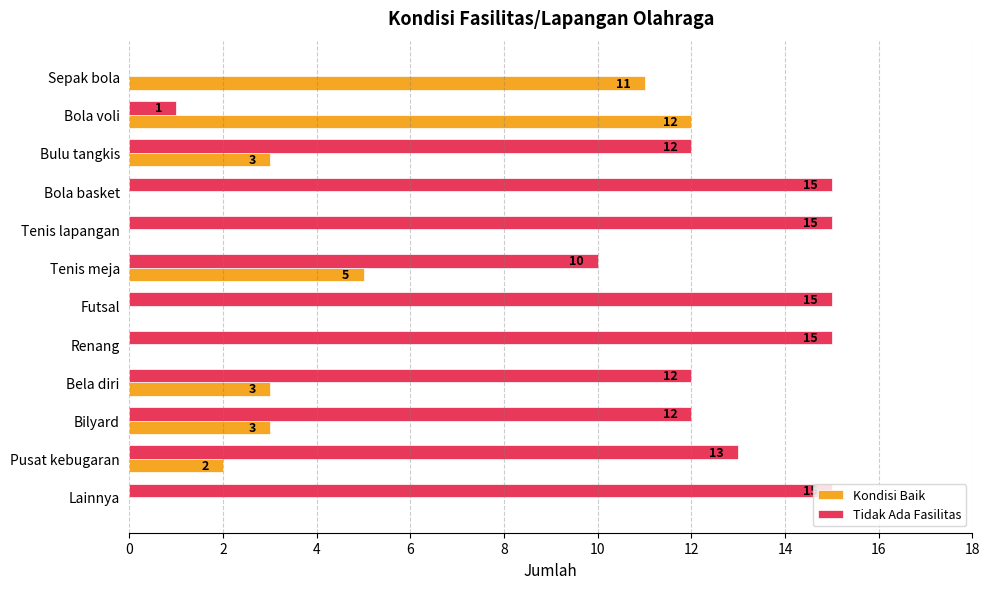

What is the total value across all series at Futsal?

15